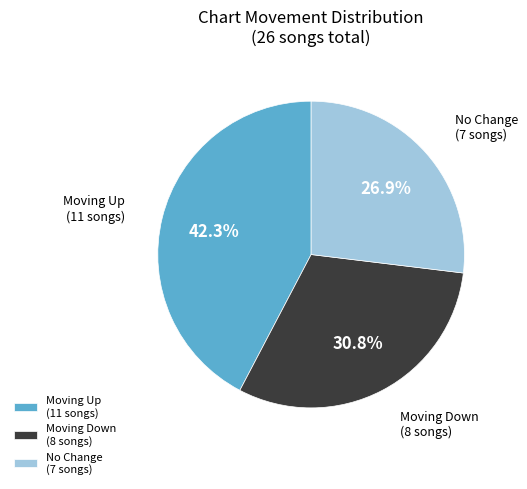

How many slices are in this pie chart?

3